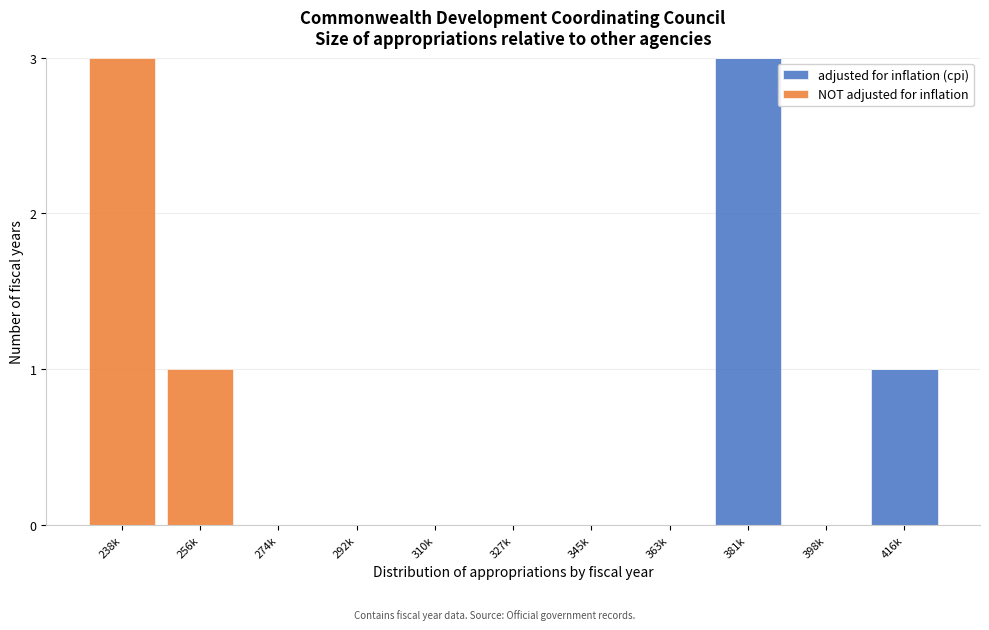

Reading left to right, transcribe the values for adjusted for inflation (cpi).

238k=0	256k=0	274k=0	292k=0	310k=0	327k=0	345k=0	363k=0	381k=3	398k=0	416k=1